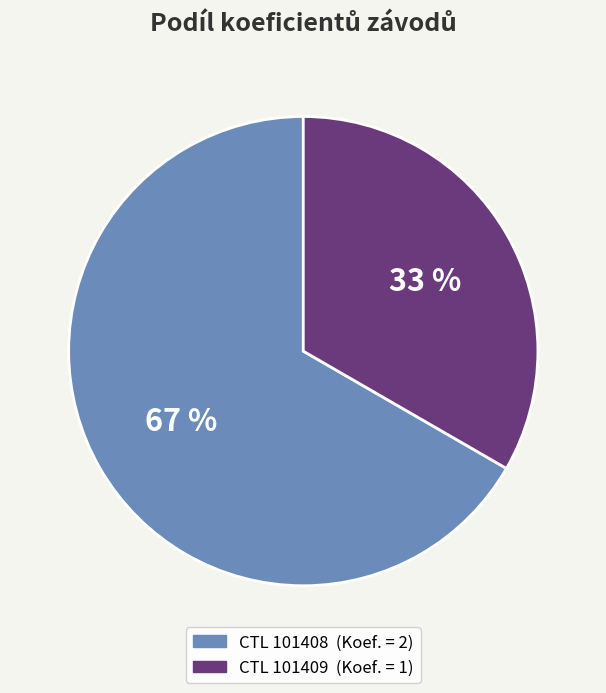

Is there a majority slice in this chart?

Yes